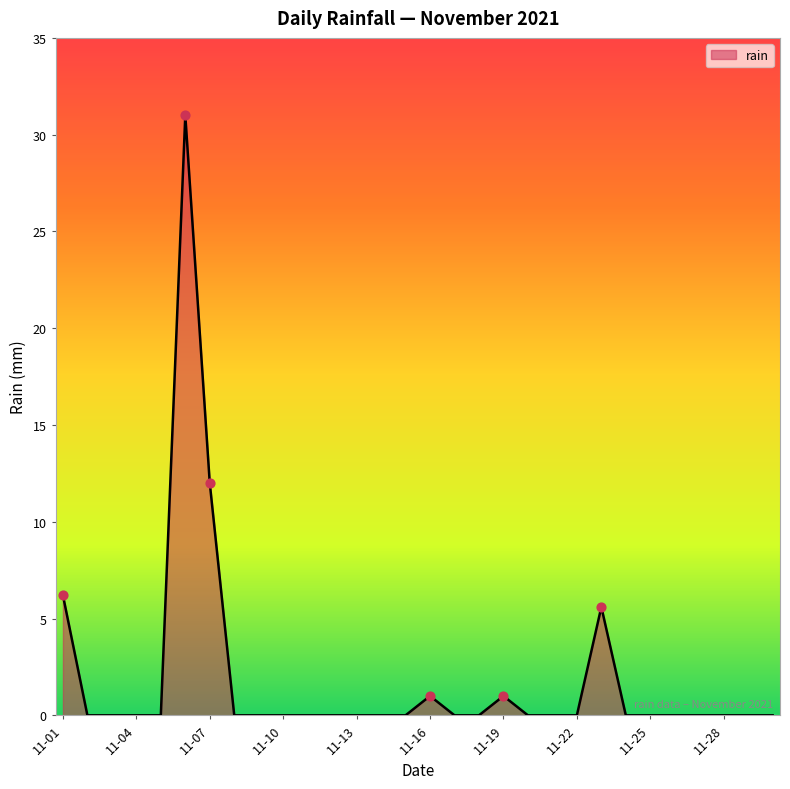

What is the maximum value shown in the chart?

31.0